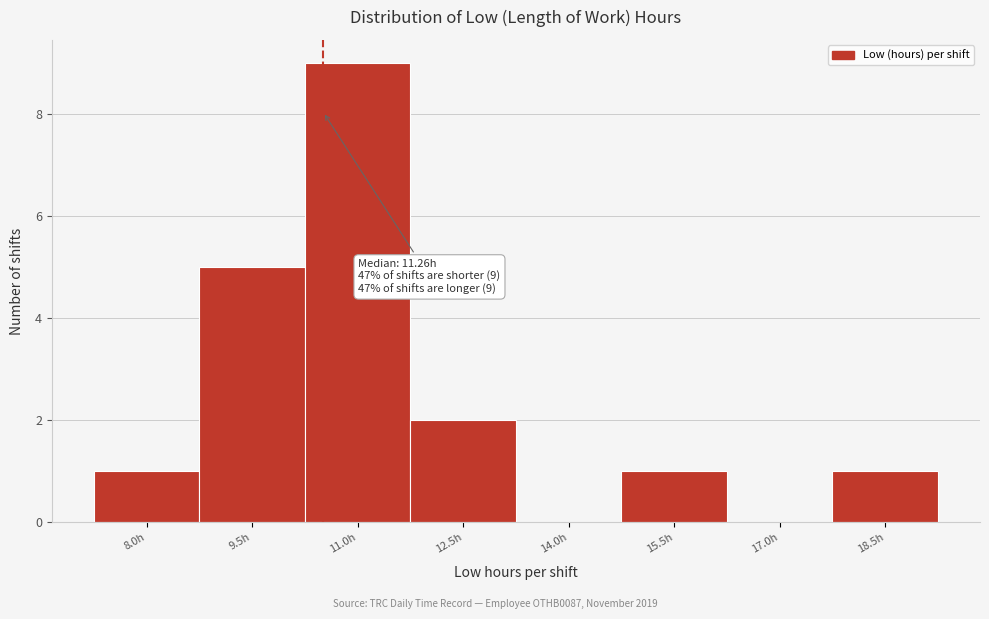

Reading left to right, transcribe all the data shown in this chart.

8.0h=1	9.5h=5	11.0h=9	12.5h=2	14.0h=0	15.5h=1	17.0h=0	18.5h=1